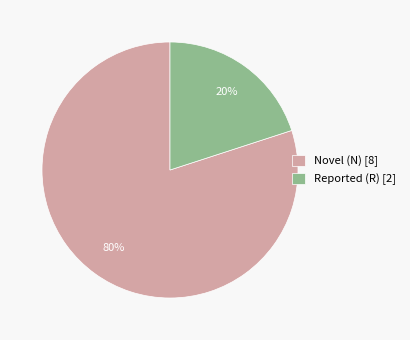

How many segments does this pie chart have?

2